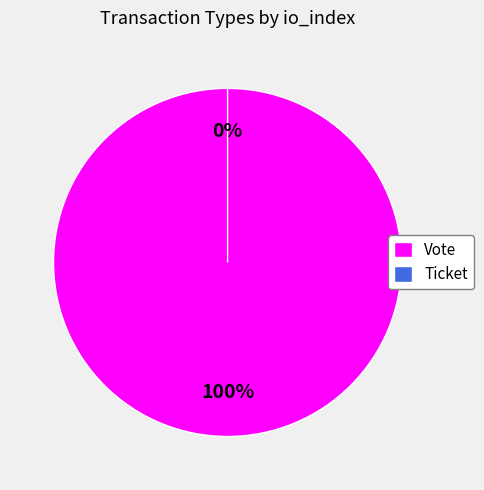

Does Vote represent more than half of the total?

Yes